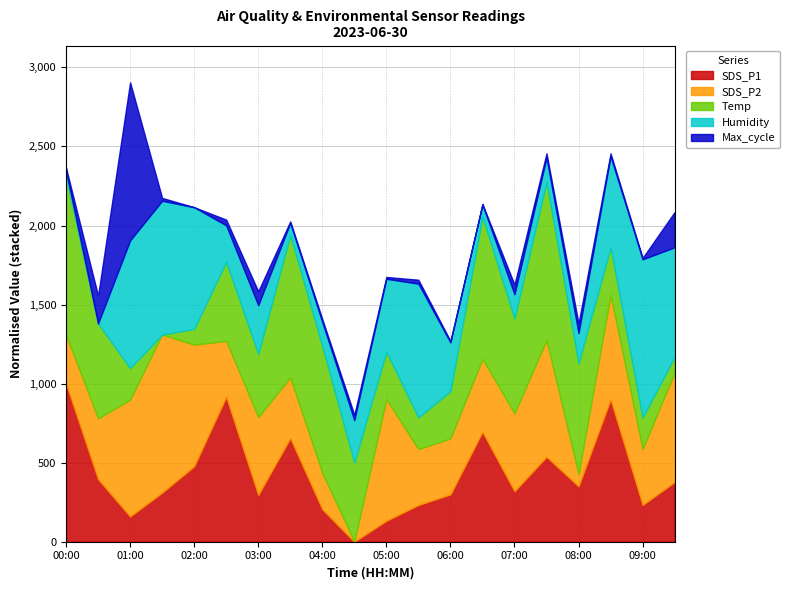

Which category has the highest value across all series?

01:00